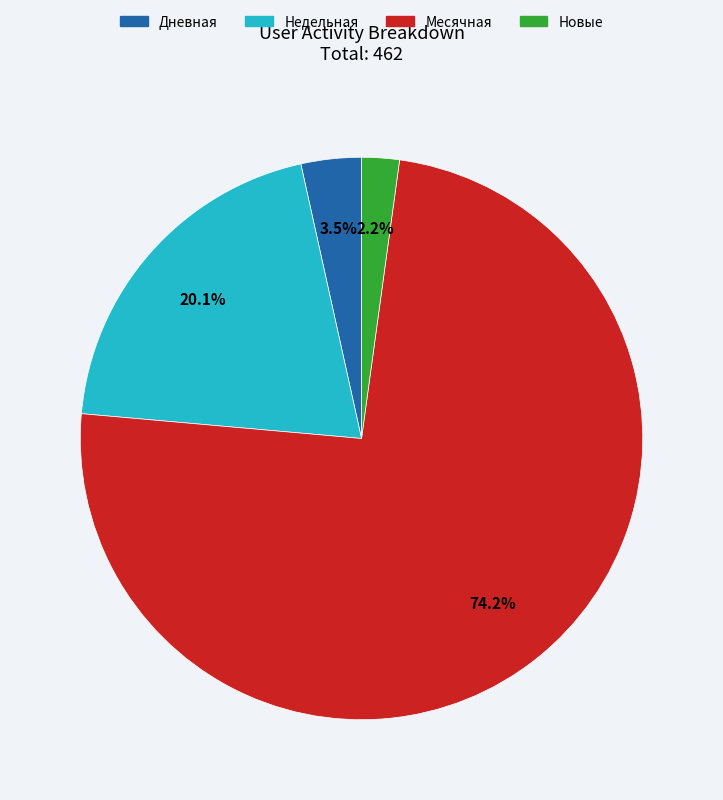

Is there any slice that represents more than half of the pie?

Yes